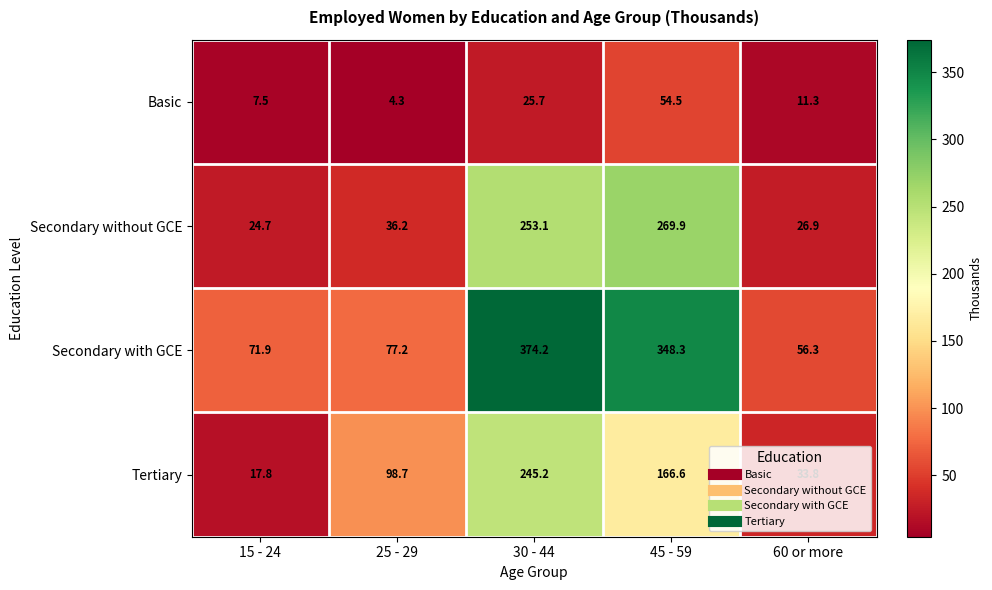

At which category is the sum across all series the highest?

30 - 44